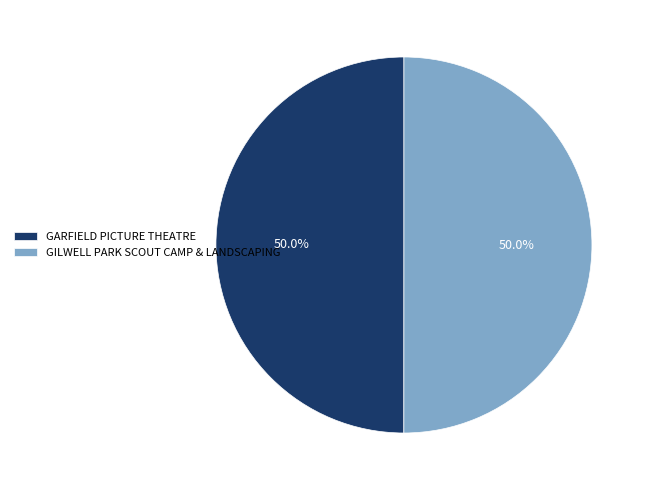

What is the ratio of the value at GILWELL PARK SCOUT CAMP & LANDSCAPING to the value at GARFIELD PICTURE THEATRE?

1.0